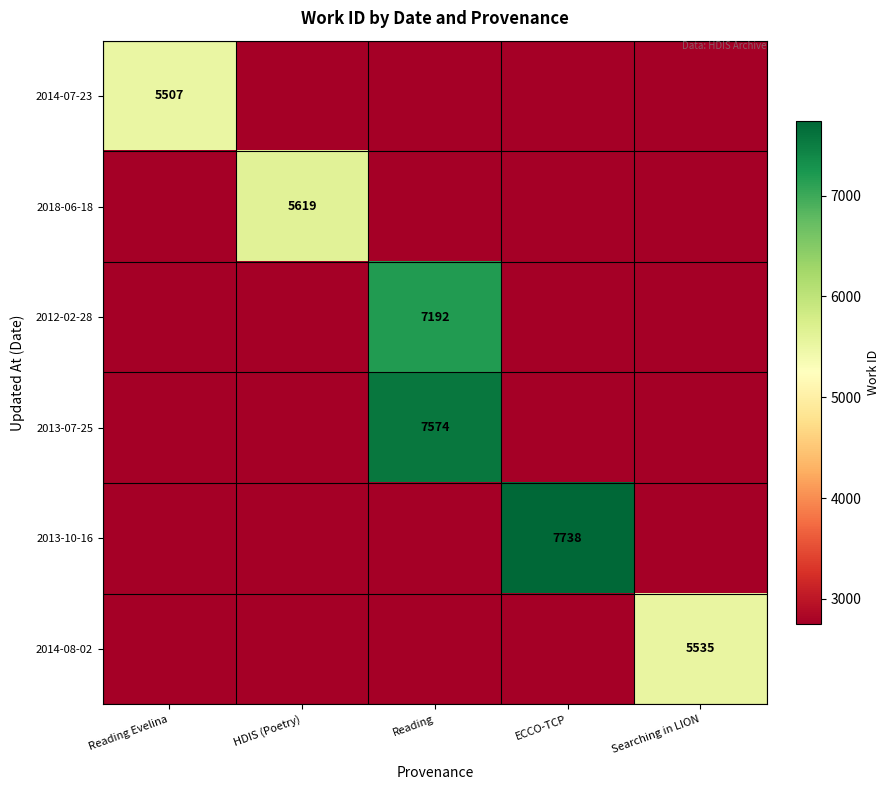

Is it true that 2013-10-16 equals 908.0 at Searching in LION?

False